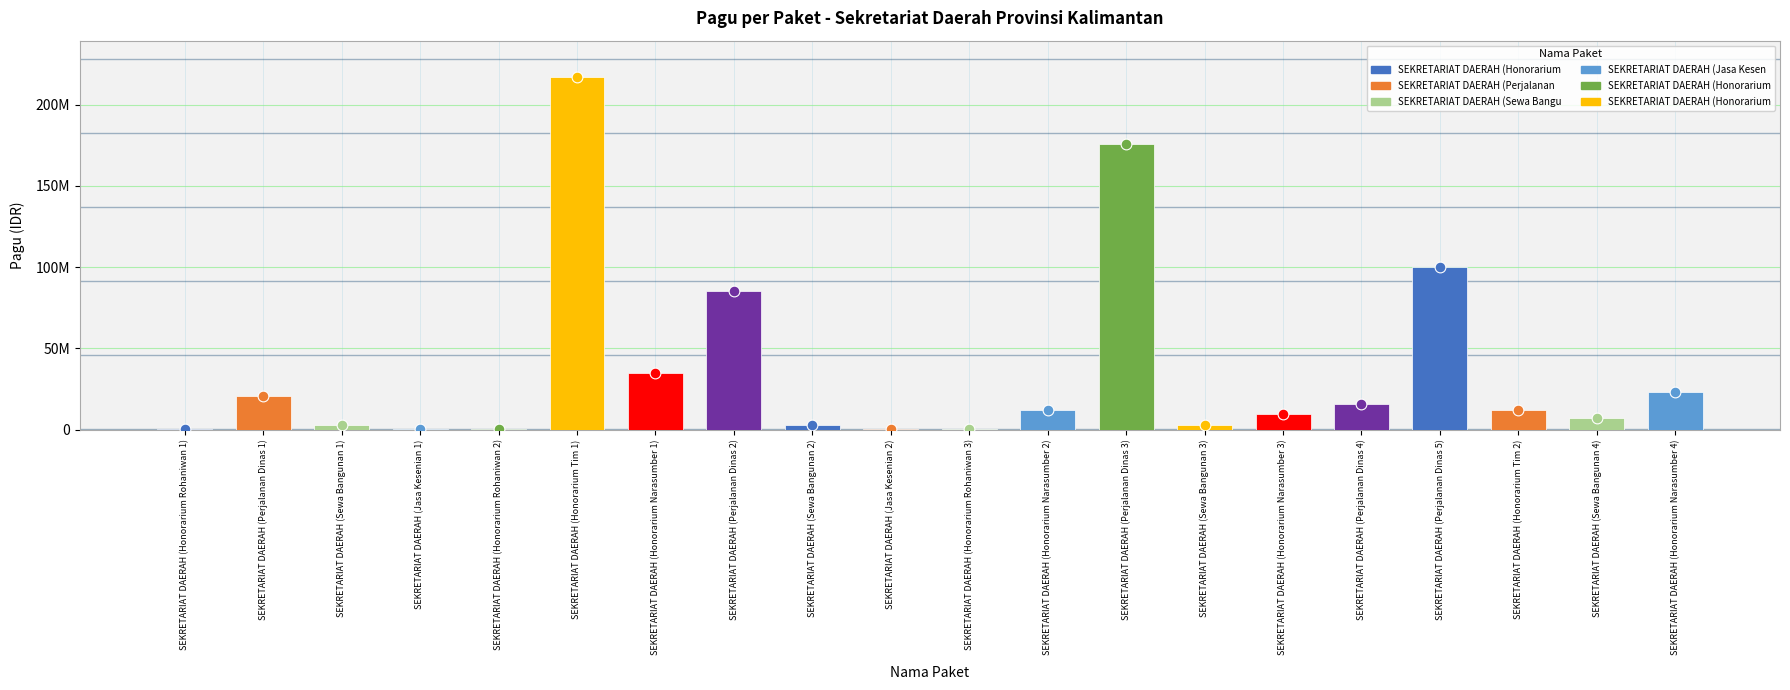

Approximately how many times larger is the value at SEKRETARIAT DAERAH (Perjalanan Dinas 3) compared to SEKRETARIAT DAERAH (Honorarium Narasumber 3)?

18.5